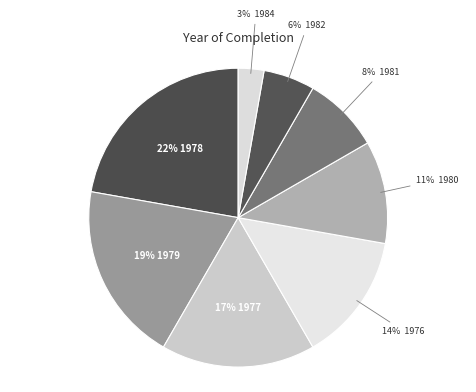

Which category has the biggest portion of the pie?

1978